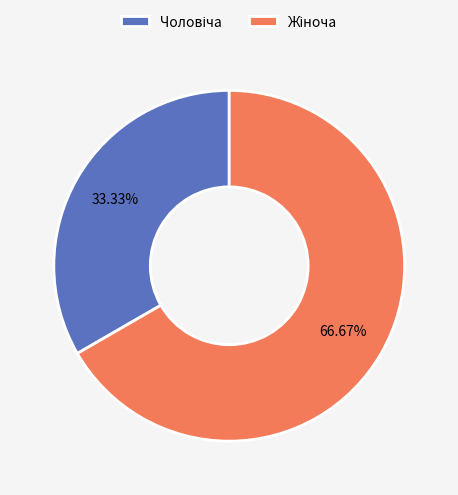

Is there any slice that represents more than half of the pie?

Yes